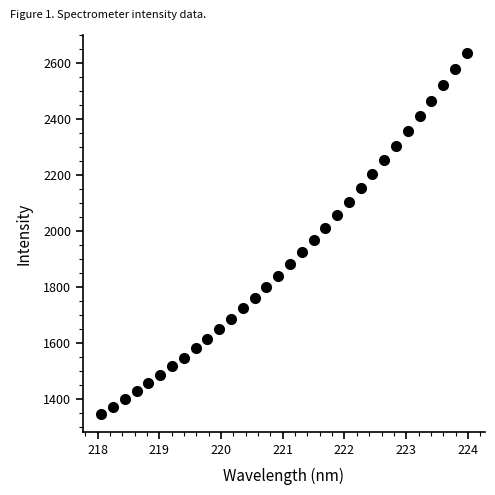

What is the range of X values (max minus min)?

5.9